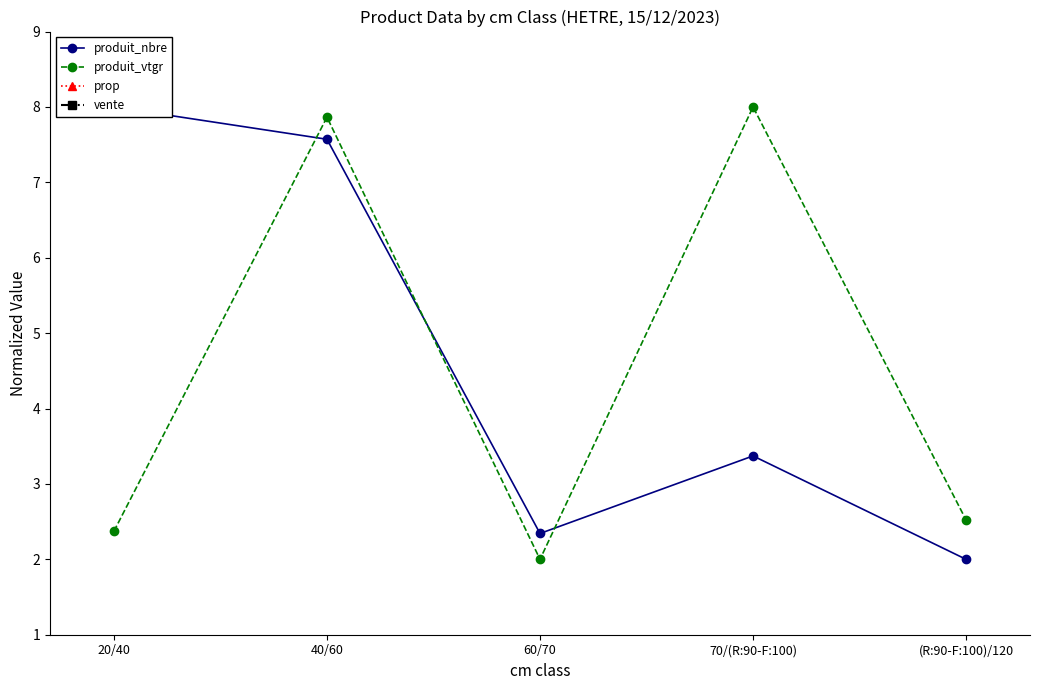

Which series ends up on top after the final intersection of produit_vtgr and produit_nbre?

produit_vtgr